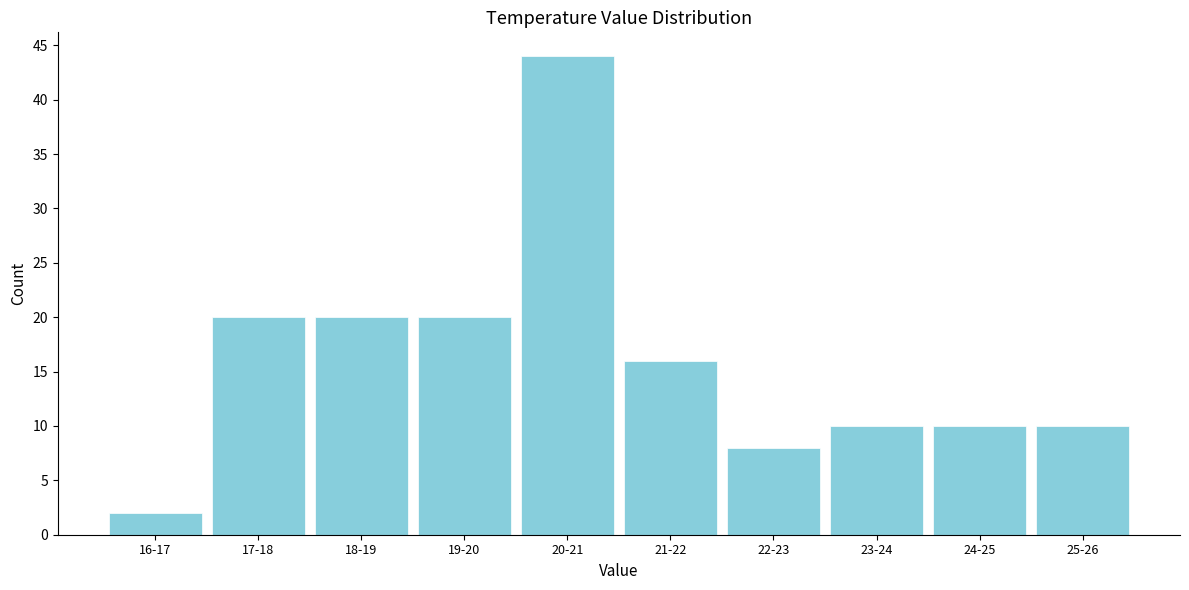

Reading left to right, what are all the values shown in this chart?

2	20	20	20	44	16	8	10	10	10